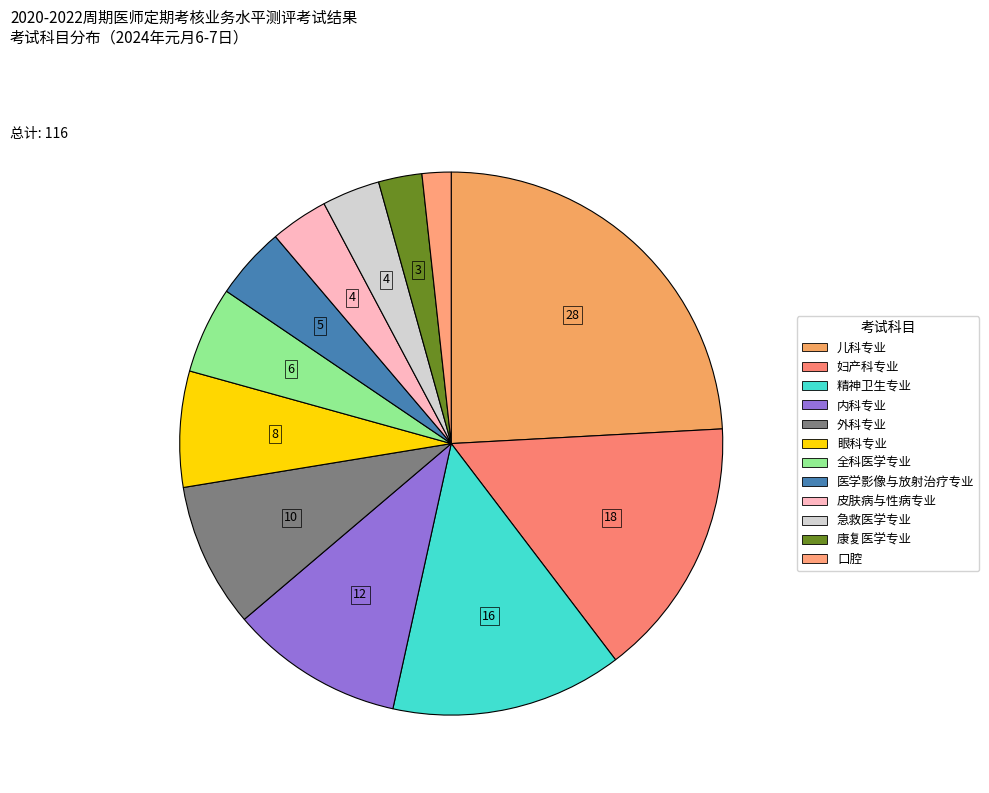

The 眼科专业 slice represents 7% of the pie. True or false?

True